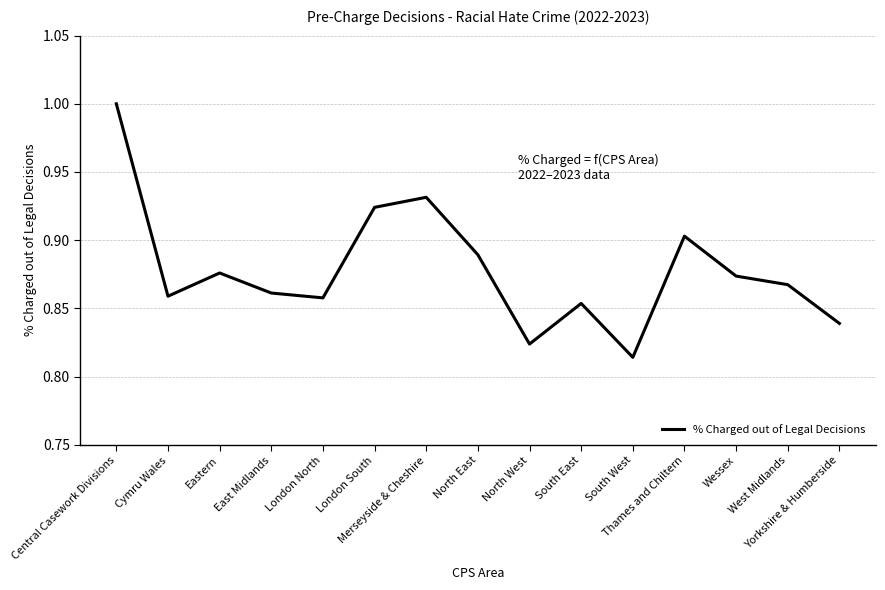

Between Central Casework Divisions and London South, which is larger?

Central Casework Divisions